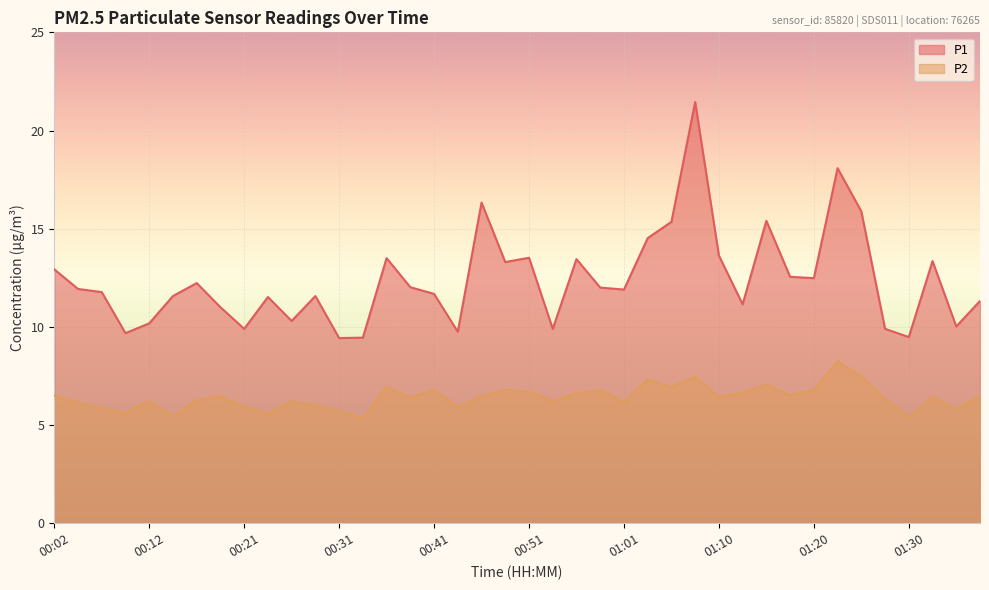

What is the lowest value of the P2 series?

5.3